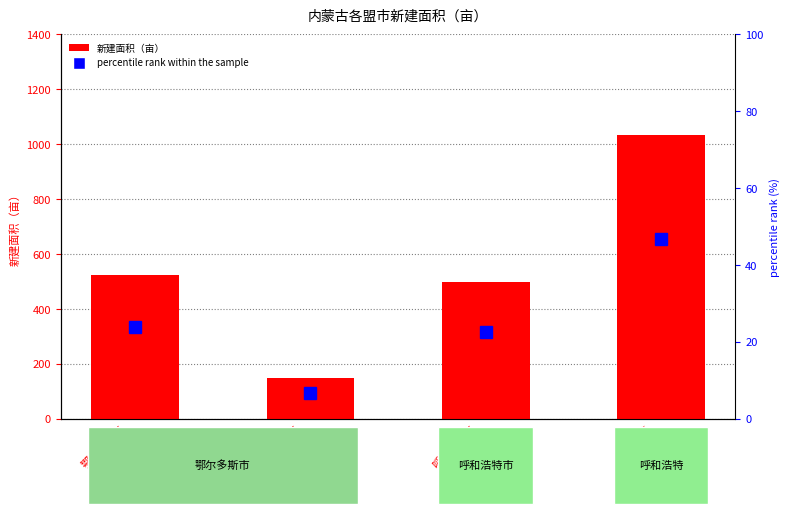

What is the label of the 3rd bar from the right?

鄂尔多斯市
鄂托克前旗